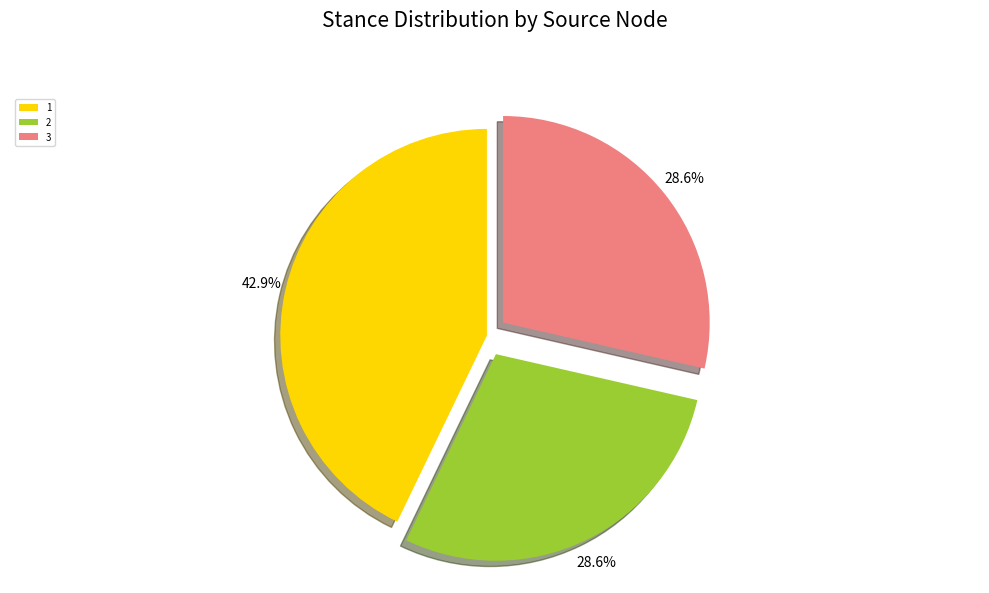

Is the sum of 2 and 1 greater than half?

Yes